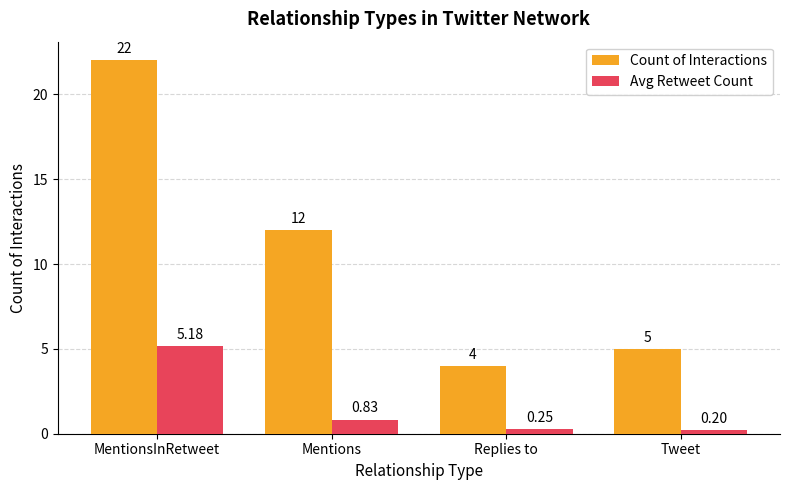

What are all the series names shown in the legend?

Count of Interactions, Avg Retweet Count